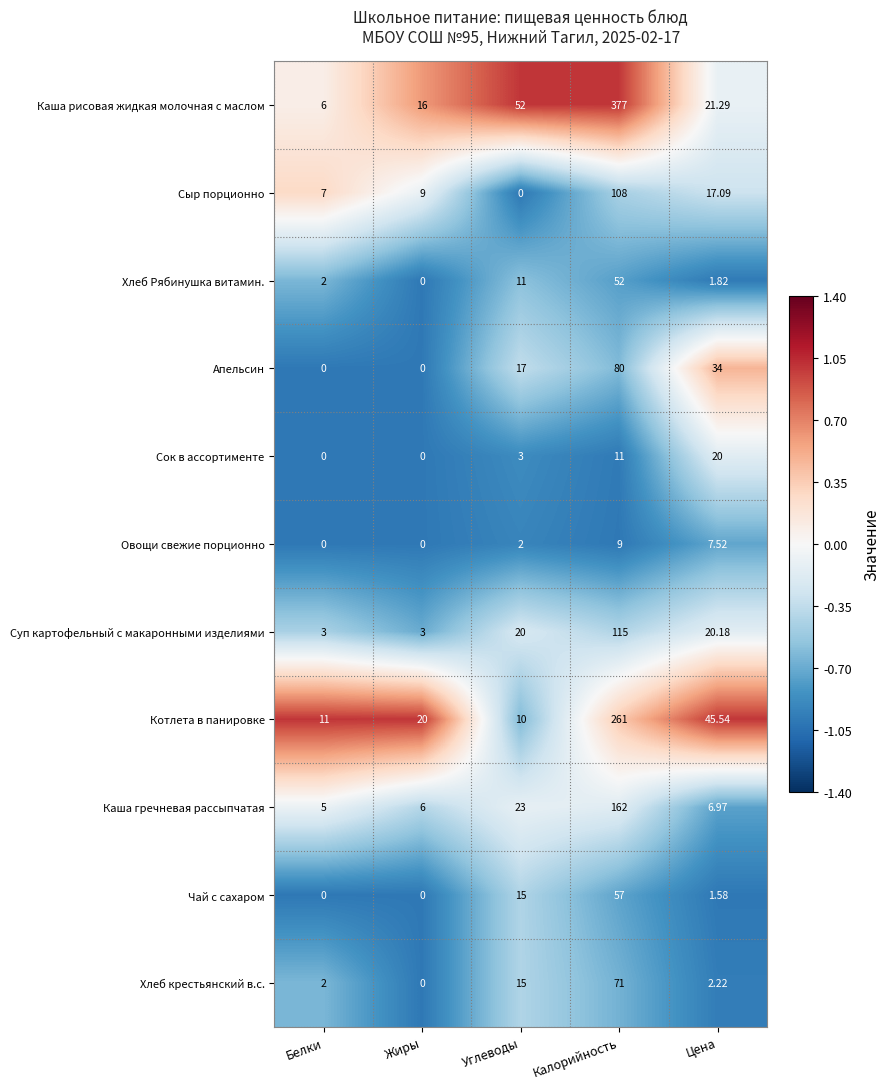

Which series has the largest range (max minus min)?

Каша рисовая жидкая молочная с маслом